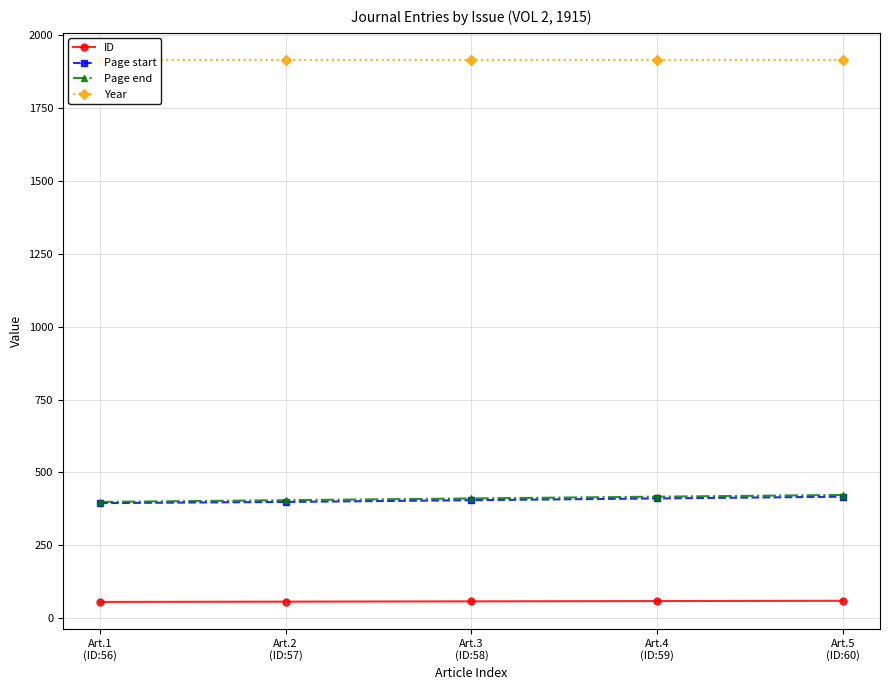

Reading left to right, extract all data points from this chart.

ID: 56	57	58	59	60
Page start: 395	399	405	411	417
Page end: 399	405	411	417	423
Year: 1915	1915	1915	1915	1915